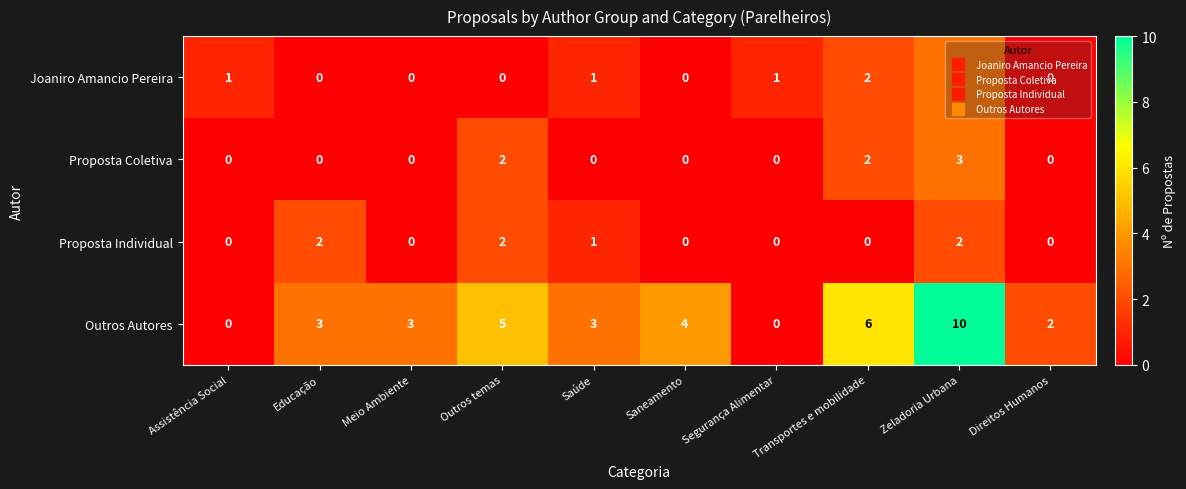

What is the sum of the Joaniro Amancio Pereira values at Transportes e mobilidade and Assistência Social?

3